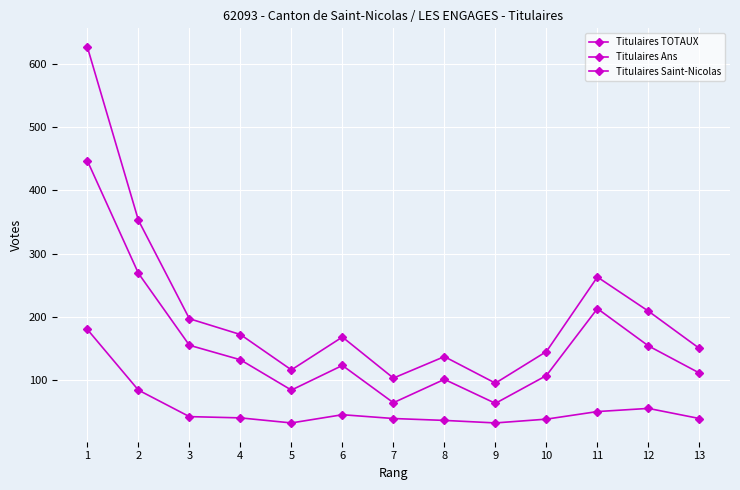

Count the number of data series in this chart.

3